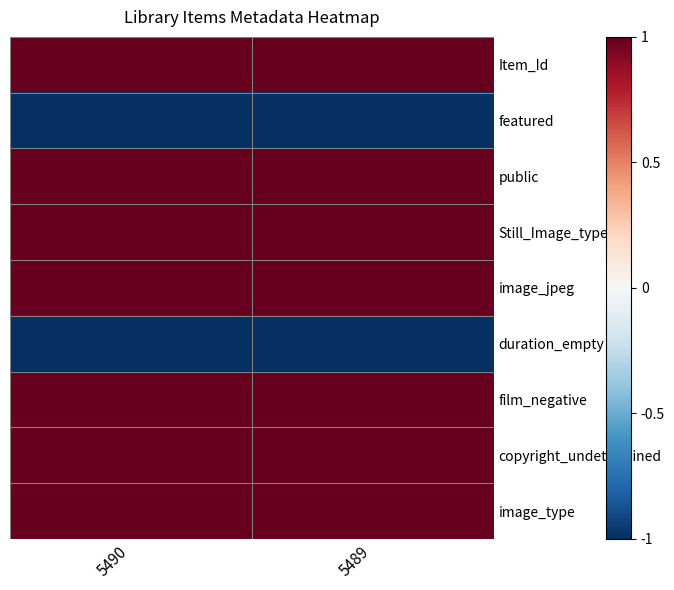

Reading right to left, transcribe all the data shown in this chart.

Item_Id: 5489=1	5490=1
featured: 5489=-1	5490=-1
public: 5489=1	5490=1
Still_Image_type: 5489=1	5490=1
image_jpeg: 5489=1	5490=1
duration_empty: 5489=-1	5490=-1
film_negative: 5489=1	5490=1
copyright_undetermined: 5489=1	5490=1
image_type: 5489=1	5490=1